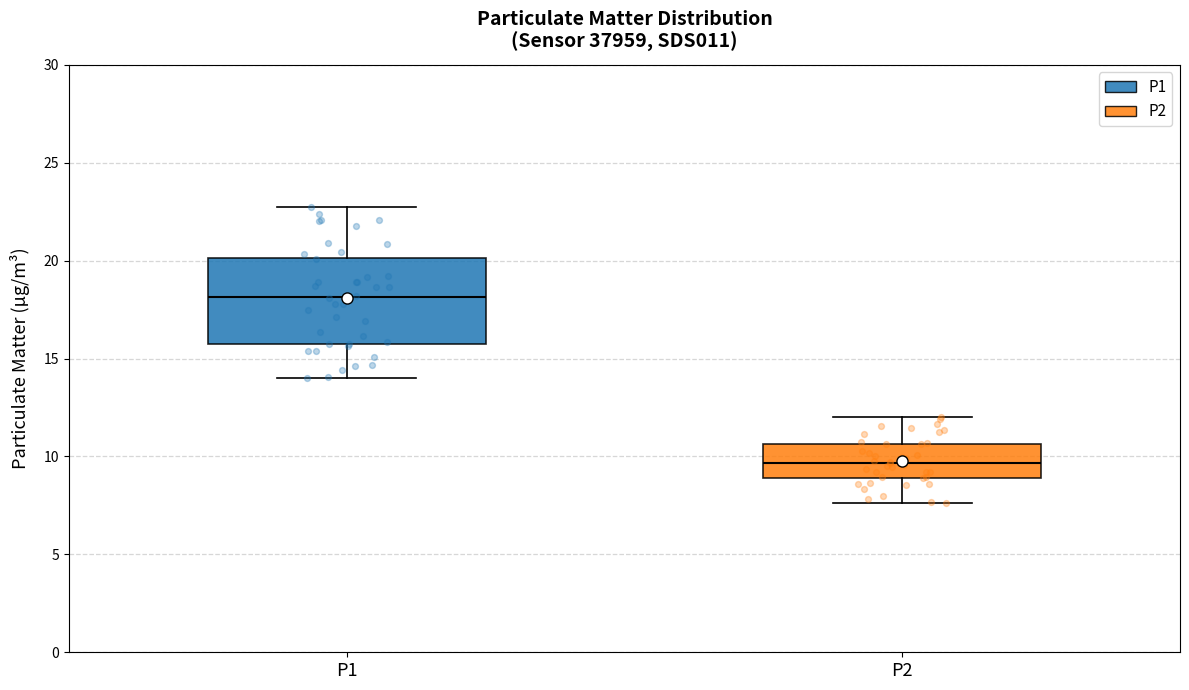

Where does the median line of the box for P1 sit on the y-axis? The values are not printed on the chart, so give them approximately, as read against the axis.

18.0